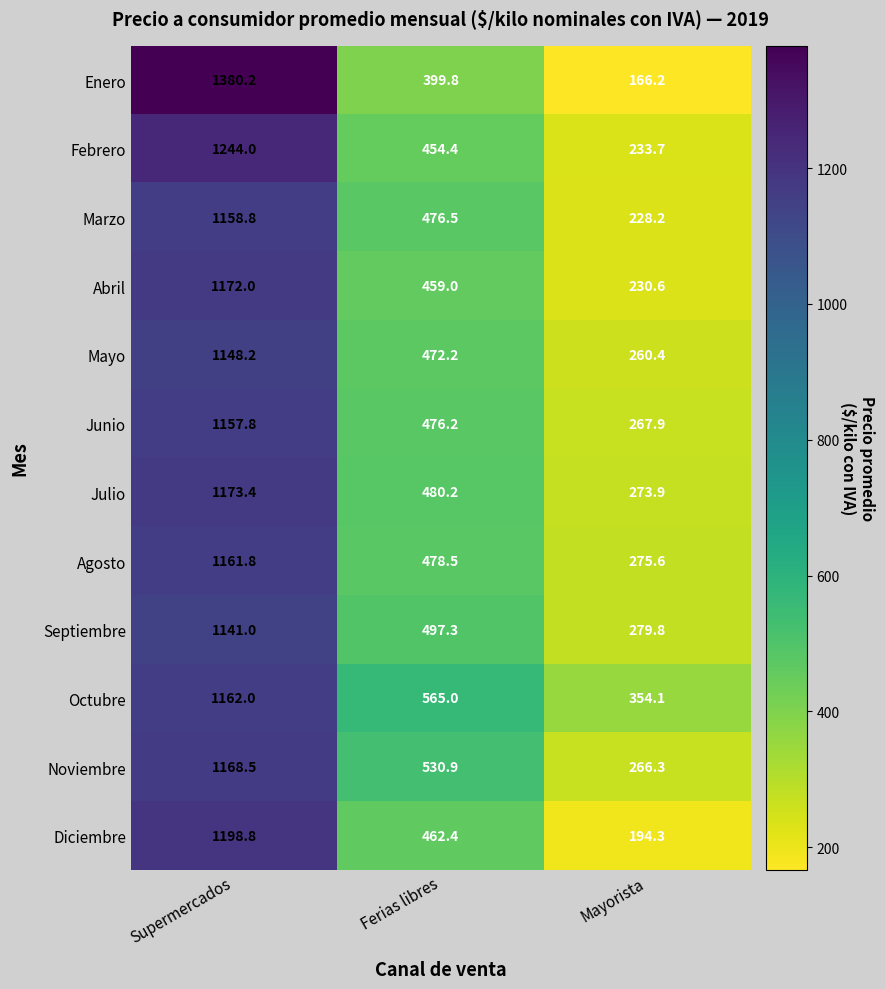

How many distinct data groups are displayed?

12